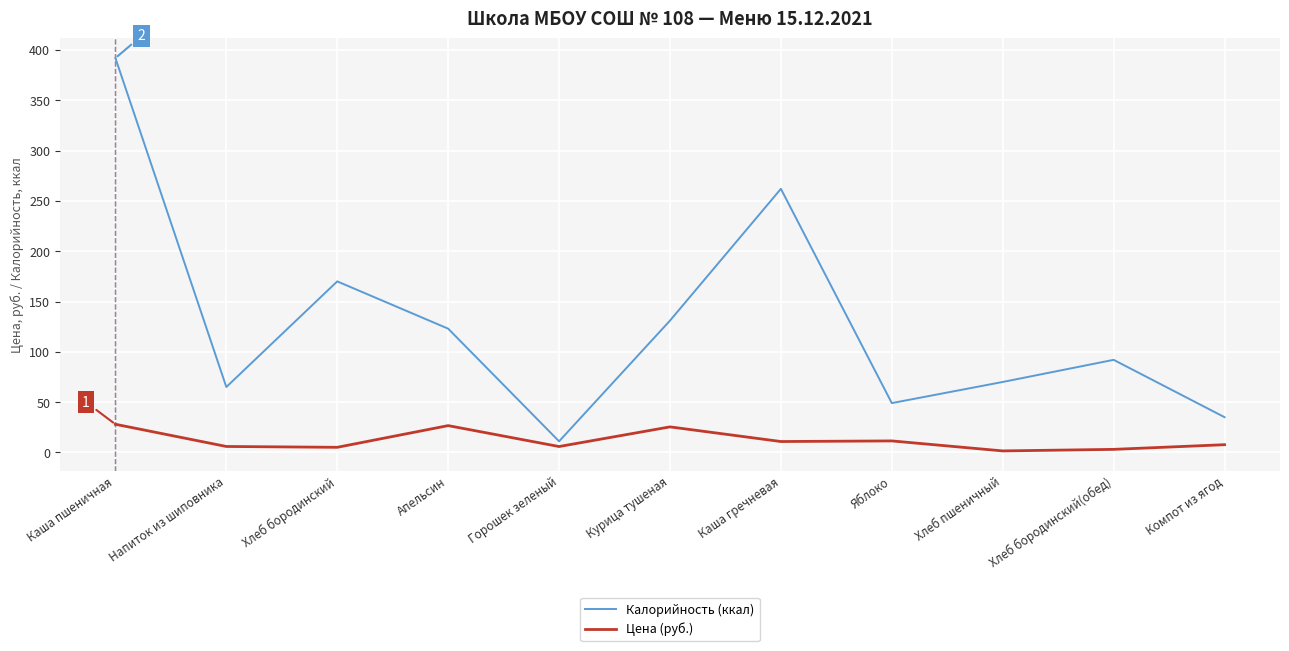

True or false: Калорийность (ккал) and Цена (руб.) cross at least once.

False